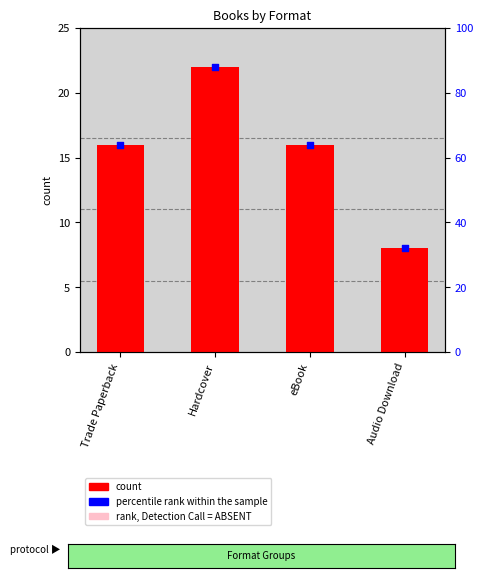

What are all the series names shown in the legend?

count, percentile rank within the sample